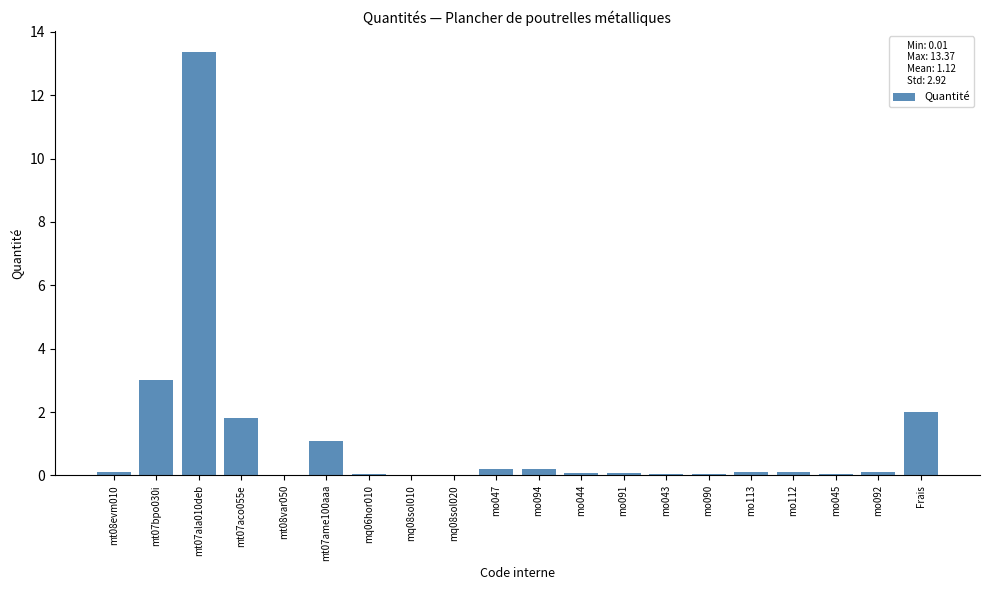

What is the sum of all values?

22.4